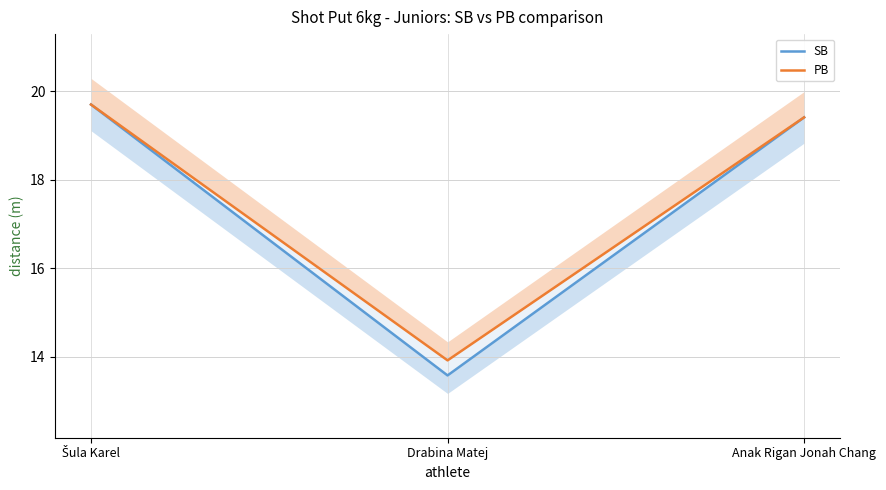

How many distinct data groups are displayed?

2